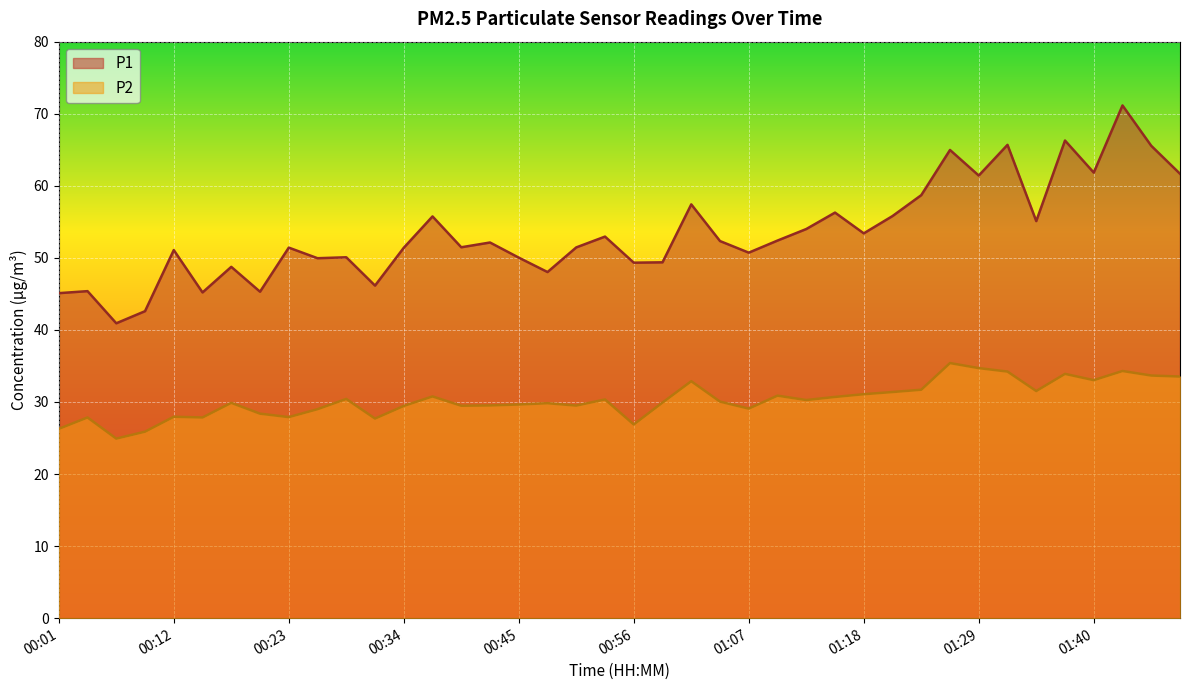

True or false: P1 and P2 cross at least once.

False